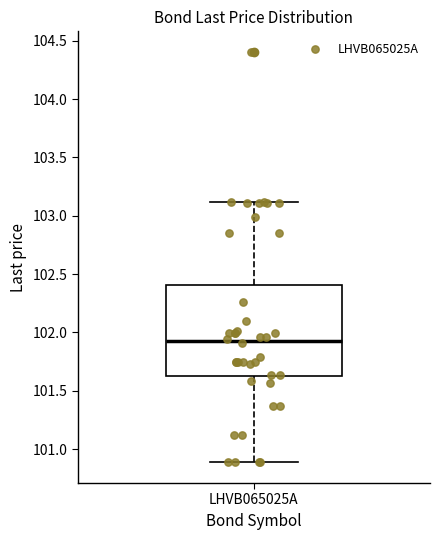

Where does the median line of the box for LHVB065025A sit on the y-axis? The values are not printed on the chart, so give them approximately, as read against the axis.

101.95